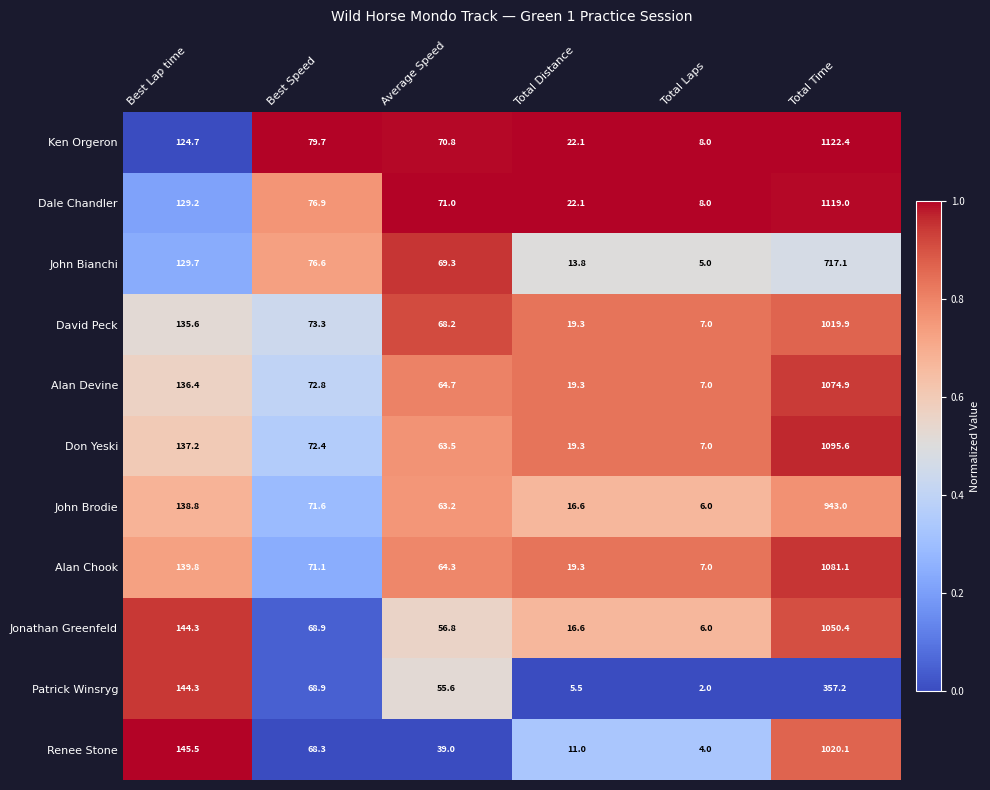

List the labels in order of Renee Stone value, largest first.

Total Time, Best Lap time, Best Speed, Average Speed, Total Distance, Total Laps